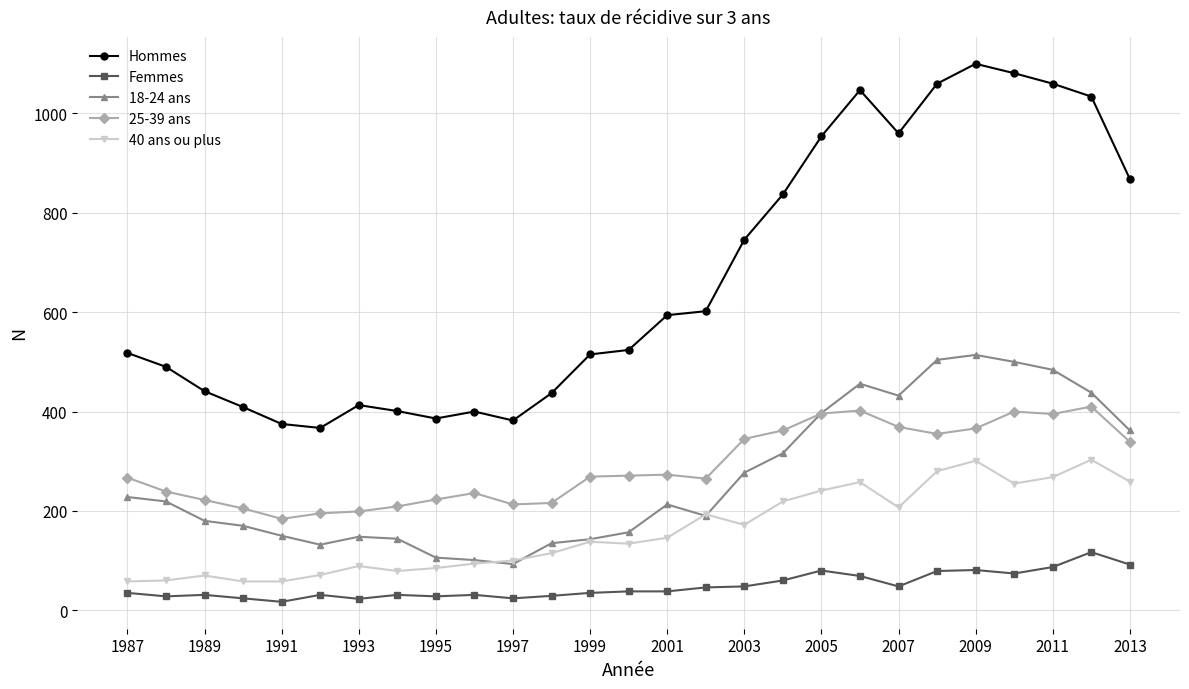

Which series has the largest total across all categories?

Hommes